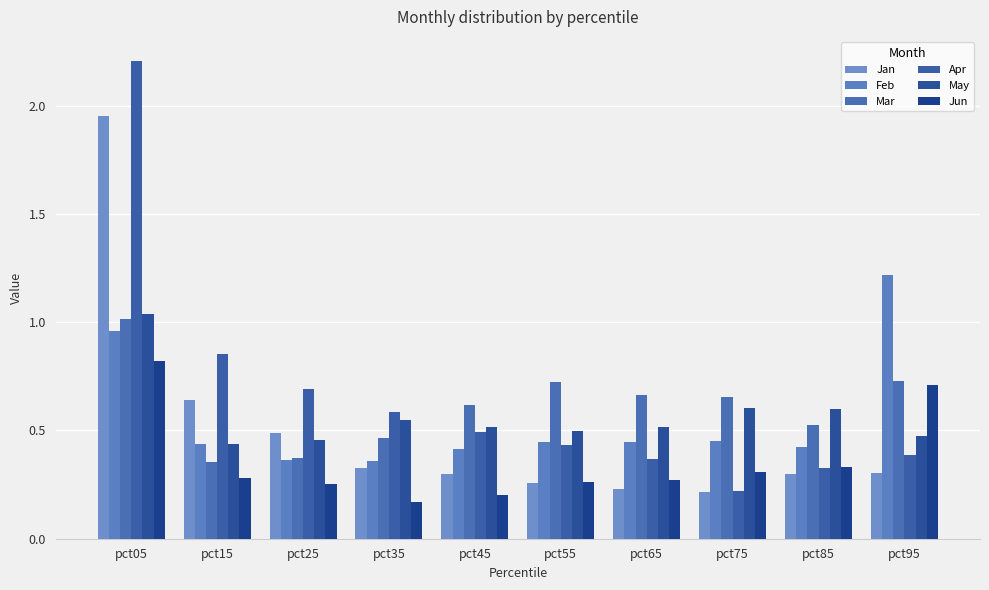

Which series has the largest range (max minus min)?

Apr